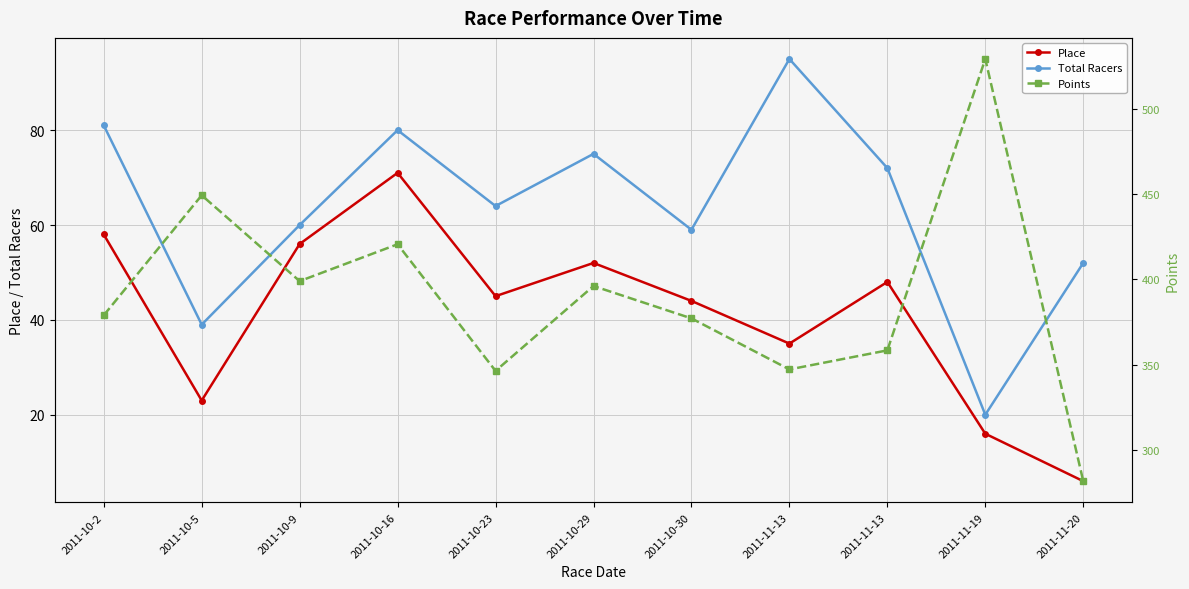

True or false: Points has a value of 377.2 at 2011-10-30.

True